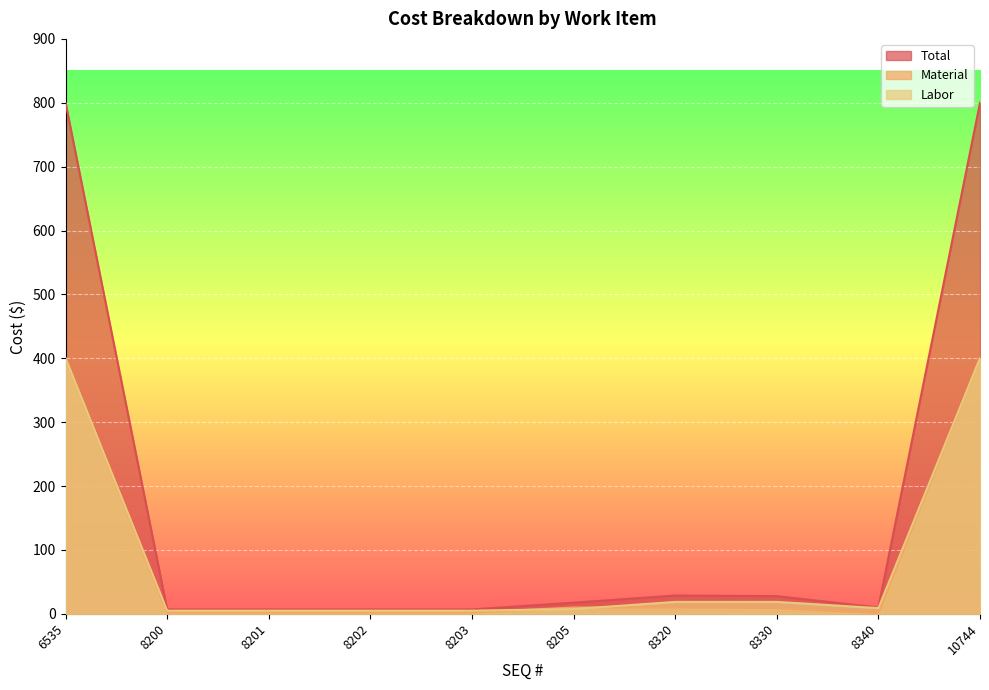

Rank the series at 8330 from highest to lowest value.

Total, Labor, Material